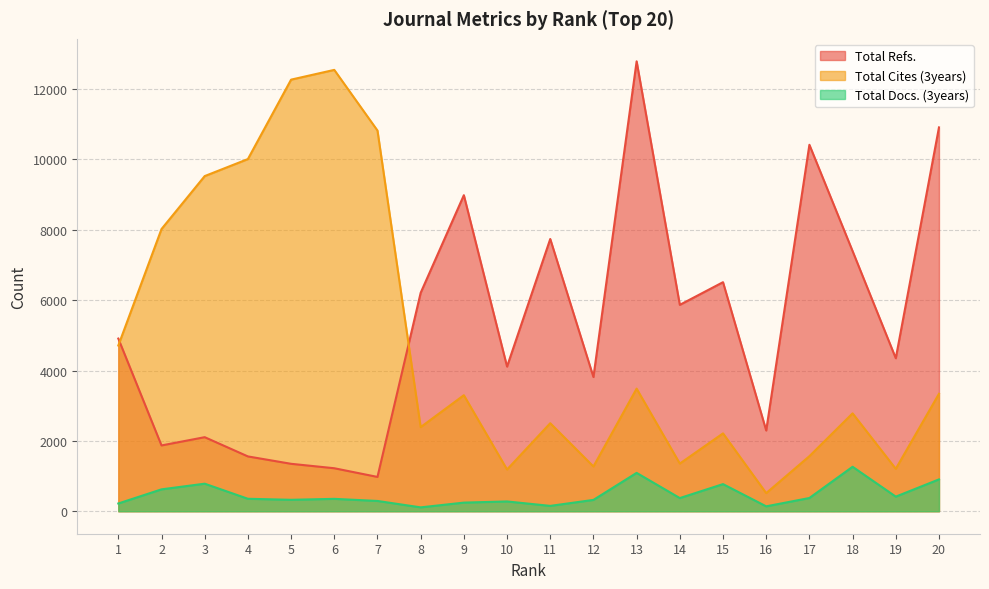

Reading right to left, what are all the values shown in this chart?

Total Refs.: 20=10911	19=4349	18=7395	17=10417	16=2295	15=6511	14=5867	13=12789	12=3815	11=7739	10=4112	9=8984	8=6209	7=975	6=1222	5=1348	4=1558	3=2105	2=1870	1=4908
Total Cites (3years): 20=3338	19=1206	18=2782	17=1565	16=515	15=2213	14=1355	13=3485	12=1272	11=2502	10=1186	9=3298	8=2391	7=10822	6=12546	5=12269	4=10011	3=9527	2=8022	1=4711
Total Docs. (3years): 20=905	19=415	18=1264	17=376	16=139	15=771	14=374	13=1090	12=322	11=152	10=278	9=245	8=110	7=292	6=352	5=325	4=354	3=783	2=622	1=220